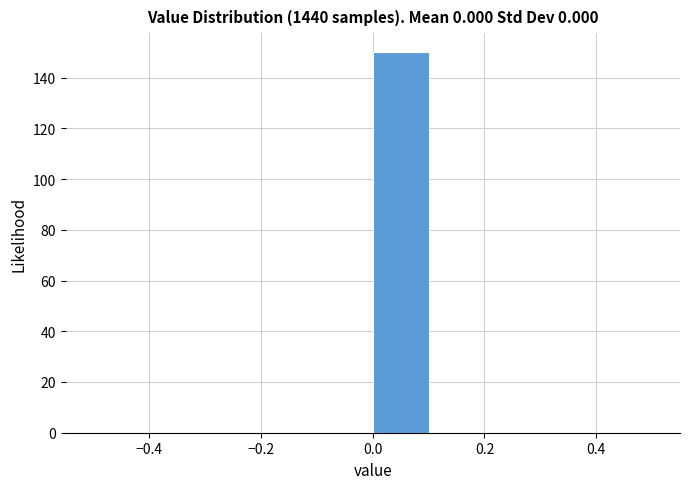

Which range on the x-axis has the tallest bar?

0.0 to 0.1